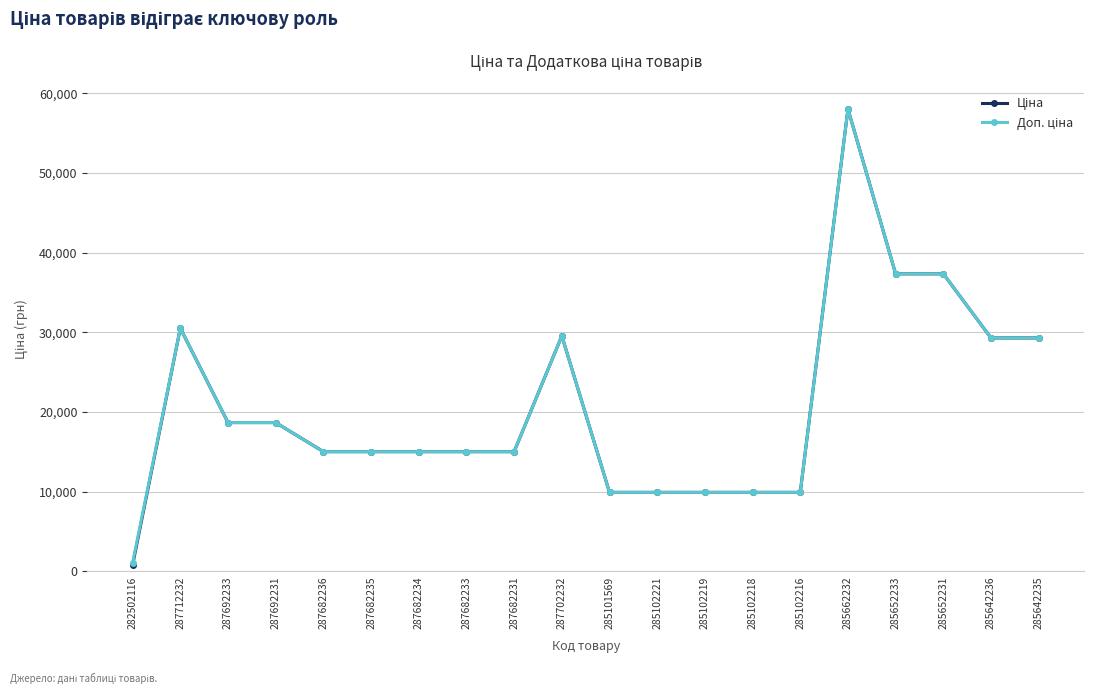

At which category is the sum across all series the highest?

285662232